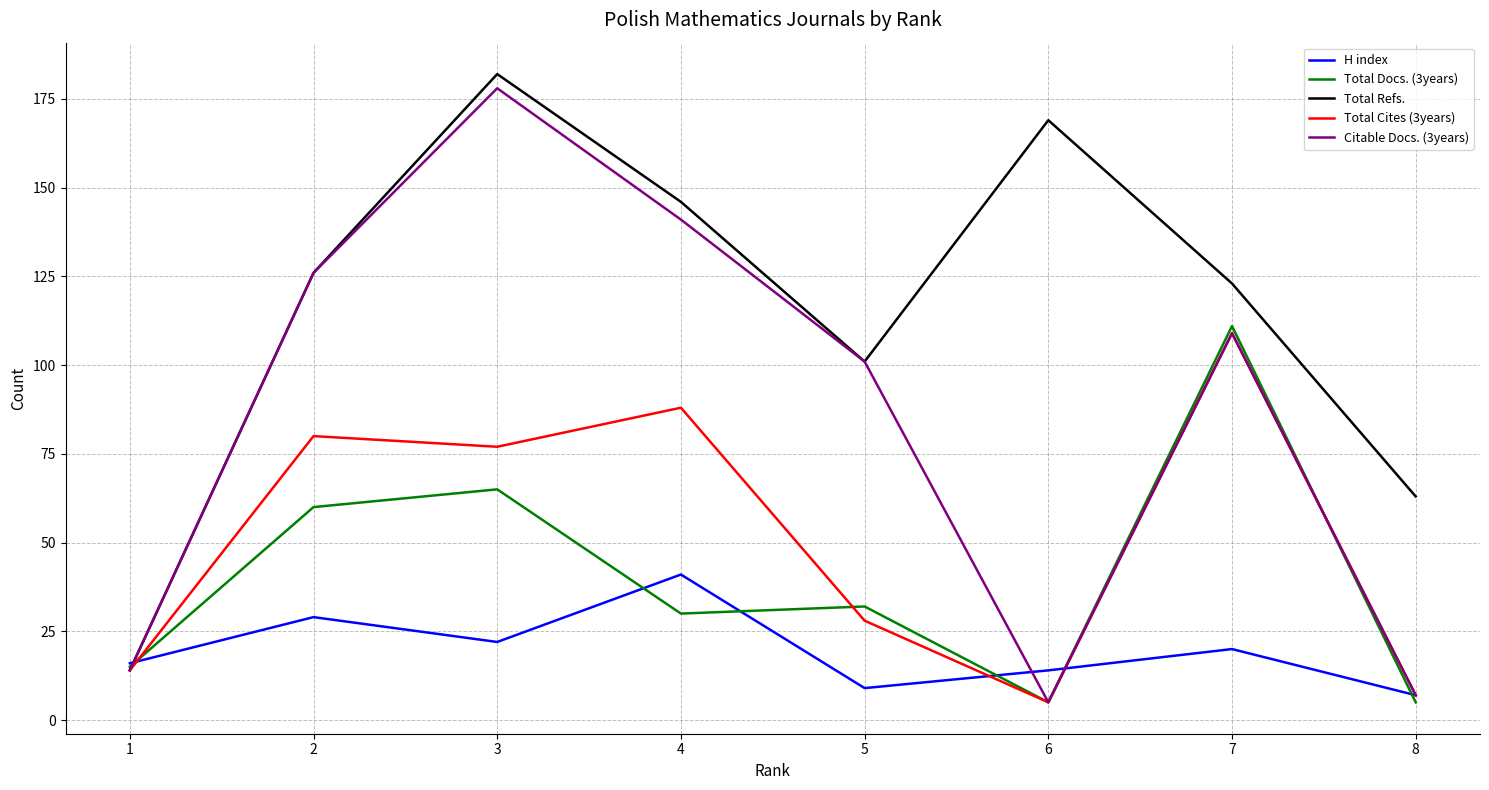

Is the value of Total Refs. at 1 greater than the value of Citable Docs. (3years) at 7?

No